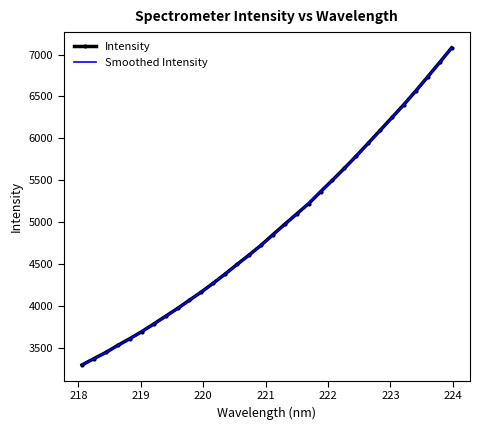

What is the minimum value for Smoothed Intensity?

3302.1